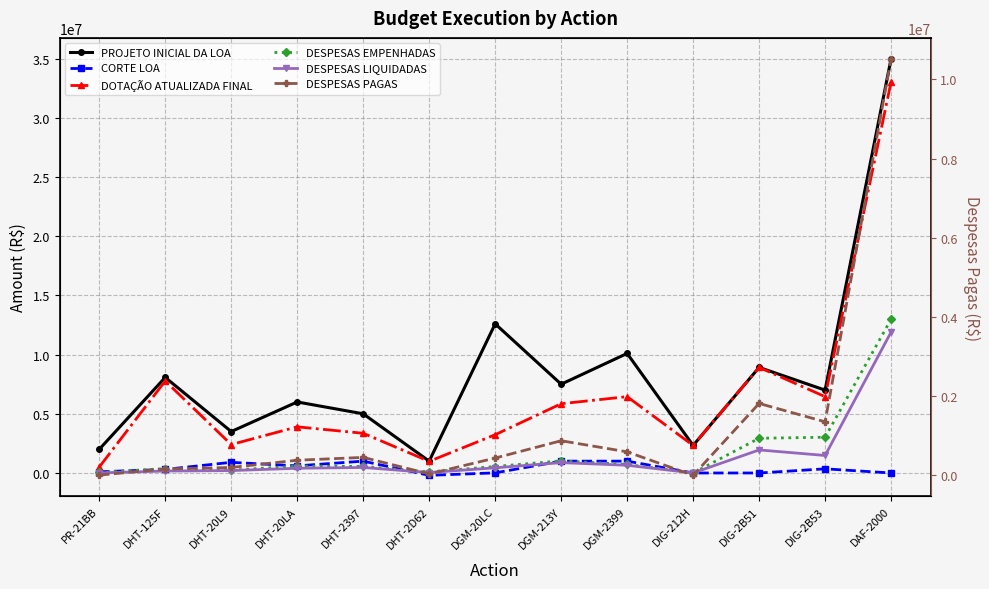

Is this an area chart (filled region under the line)?

No